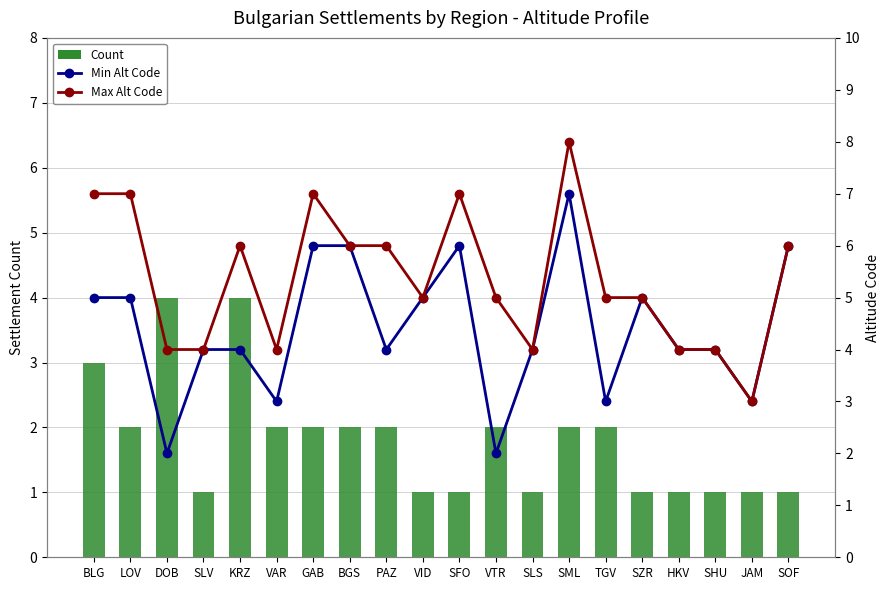

Which category has the lowest value across all series?

SLV